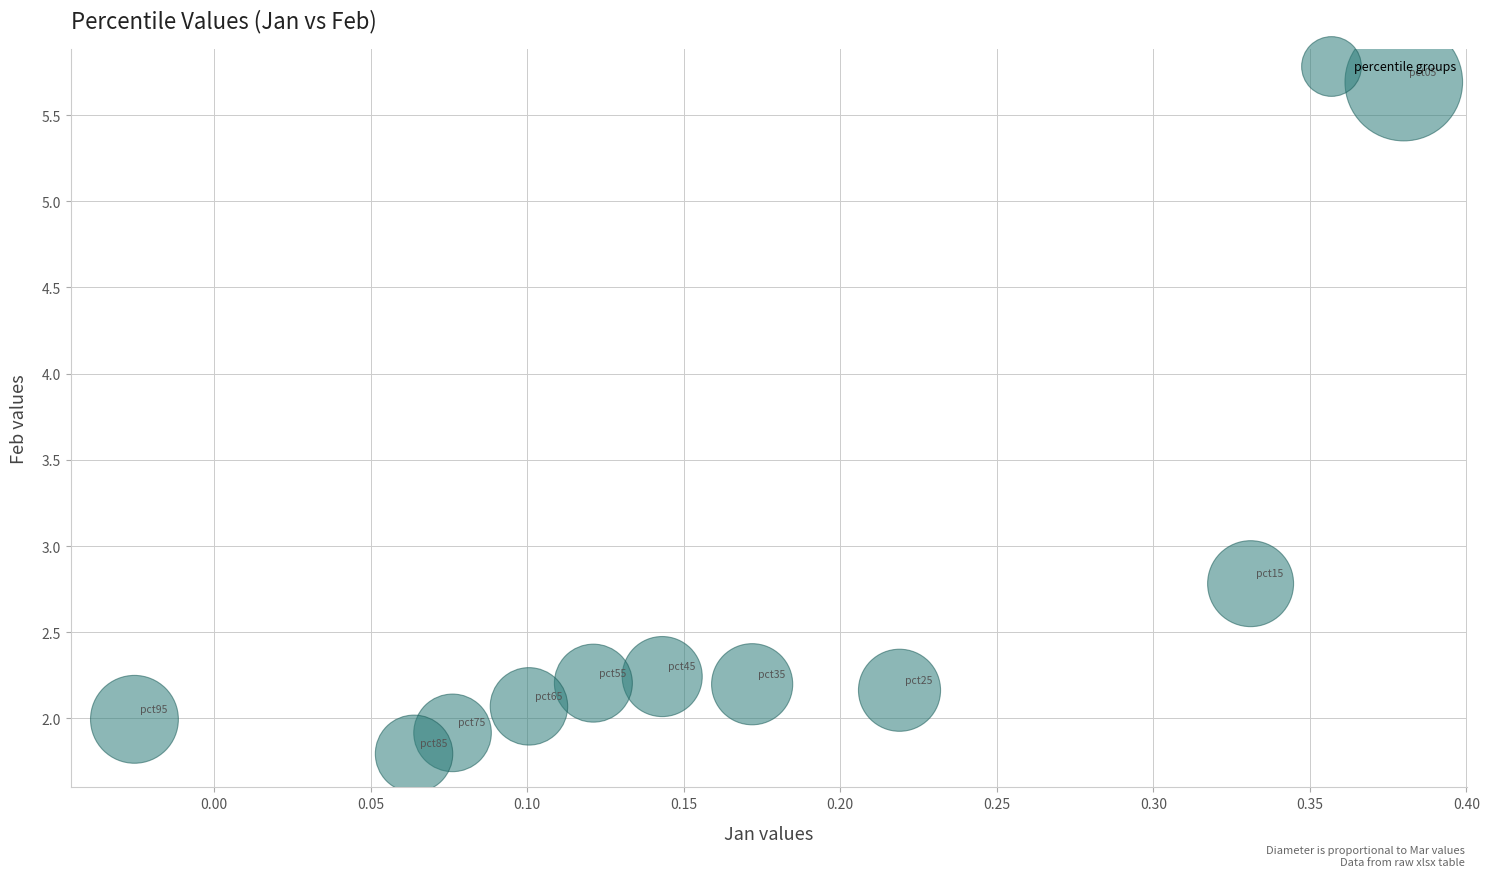

What is the range of Y values (max minus min)?

3.9